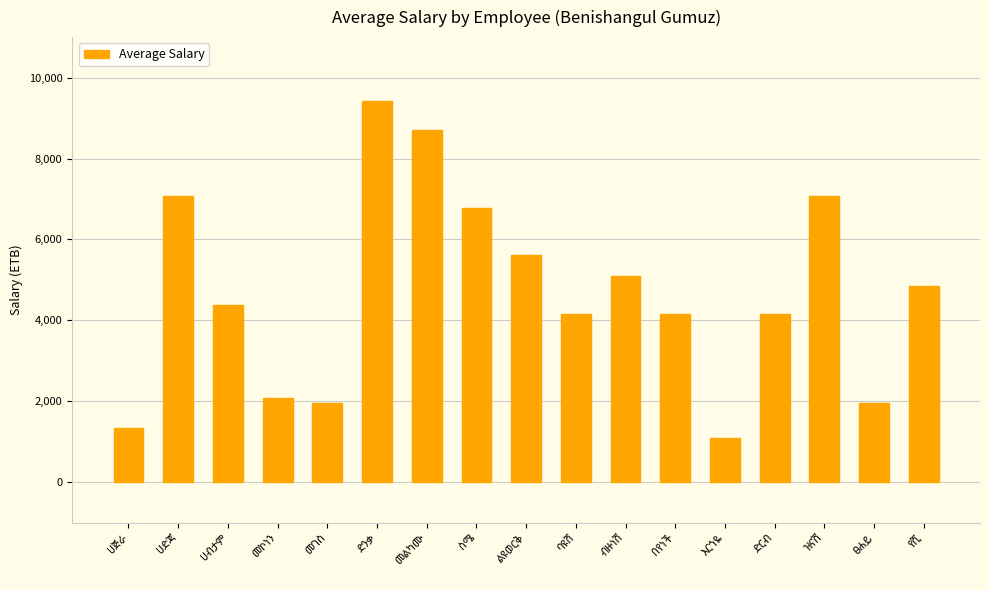

Reading left to right, what are all the values shown in this chart?

1338	7071	4379	2079	1958	9420	8705	6773	5626	4150	5098	4150	1100	4150	7071	1958	4851